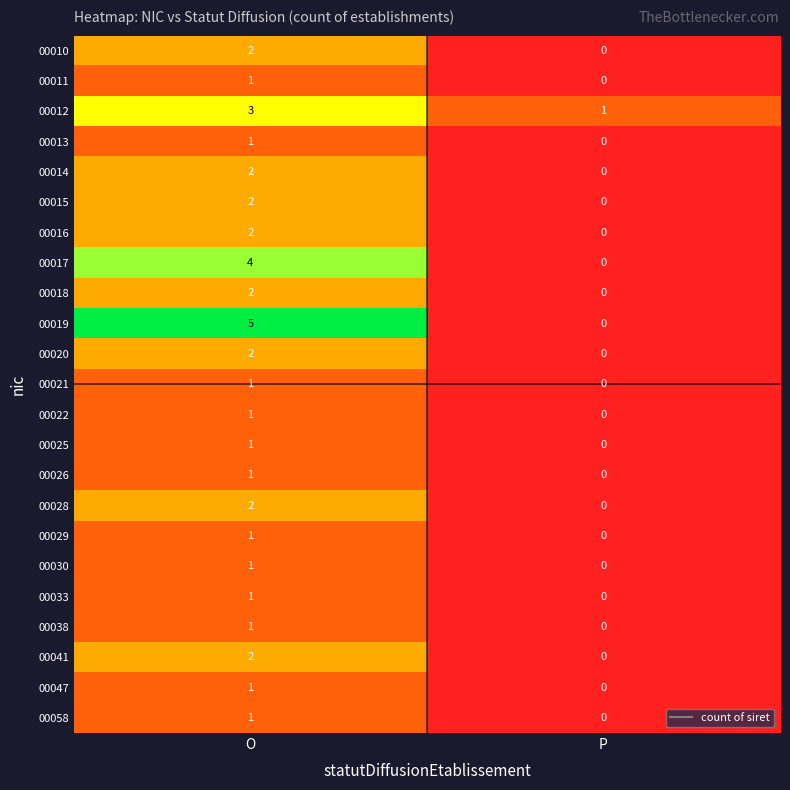

The value of 00041 at P is -1. True or false?

False